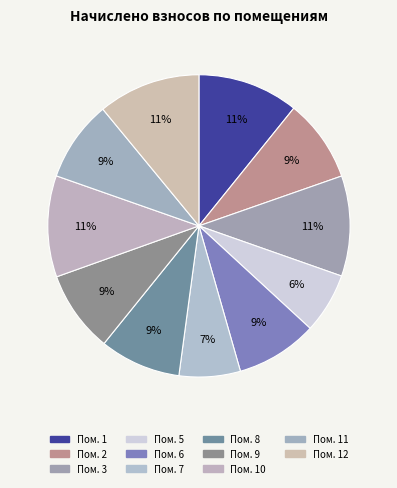

Is there any slice that represents more than half of the pie?

No